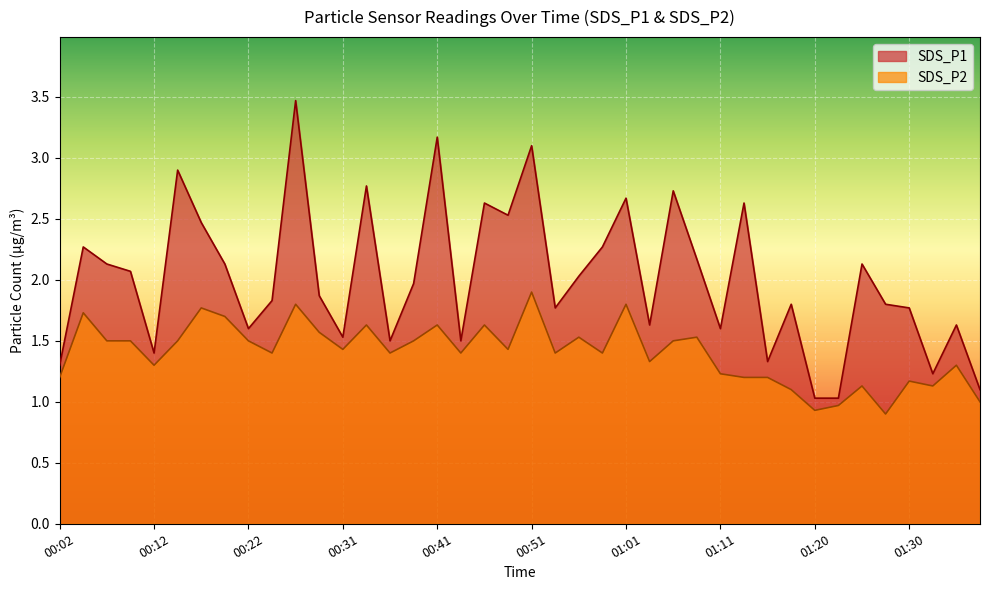

True or false: SDS_P1 and SDS_P2 cross at least once.

False